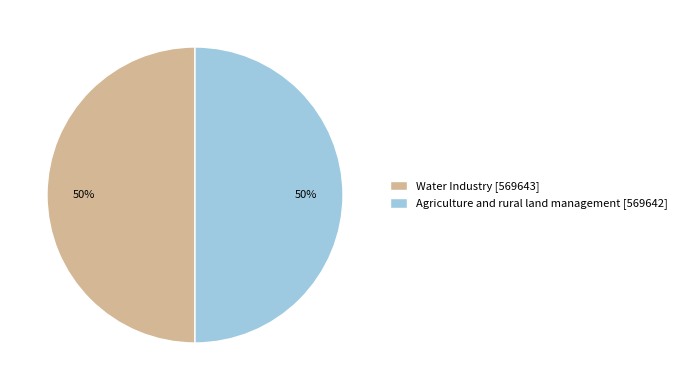

Count the number of slices in the pie.

2